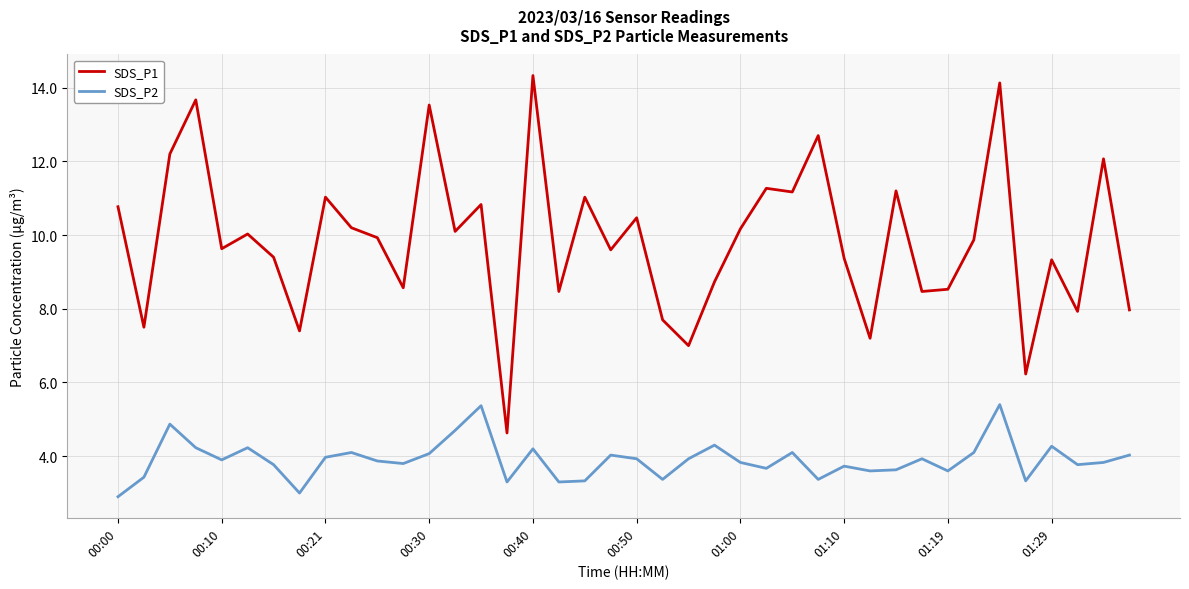

Which series has the largest range (max minus min)?

SDS_P1